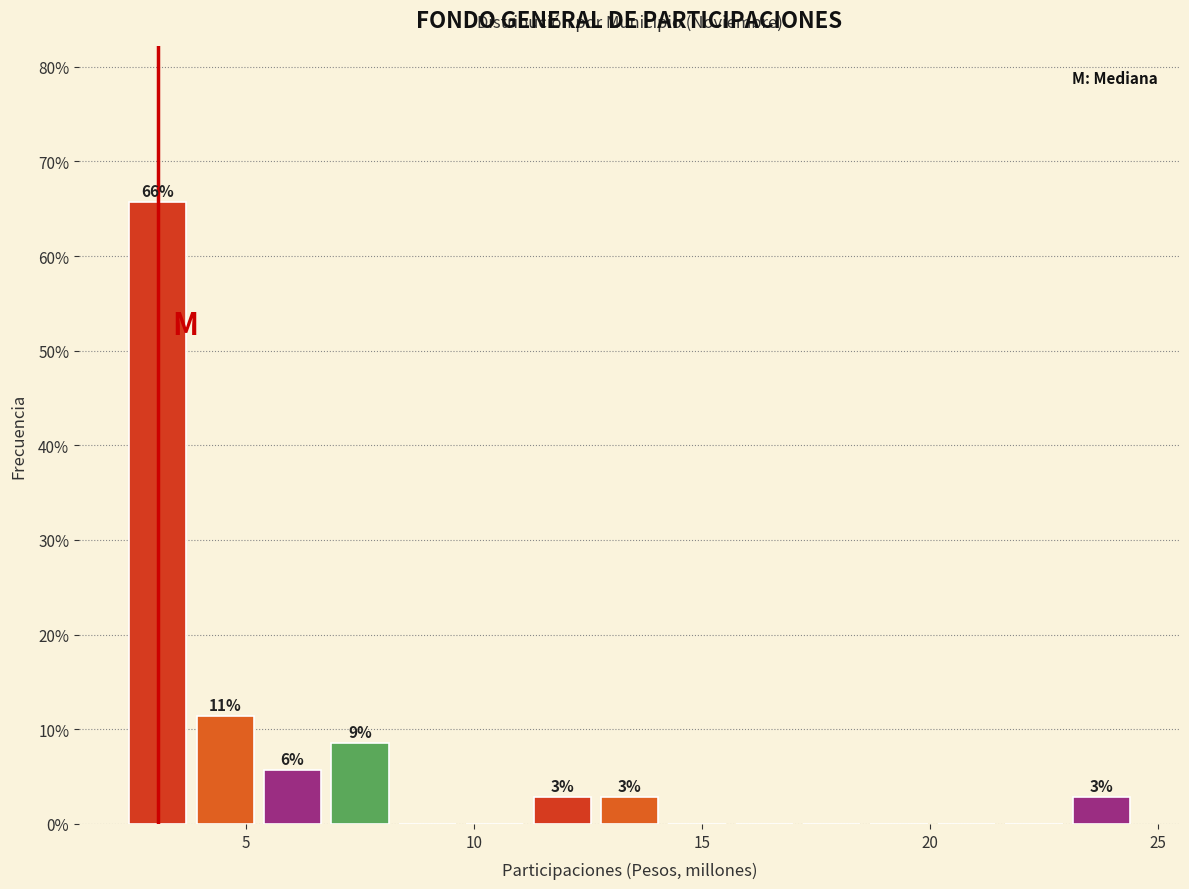

Around what value on the x-axis is the tallest bar? Give the approximate position of its centre, as read against the axis.

3.0